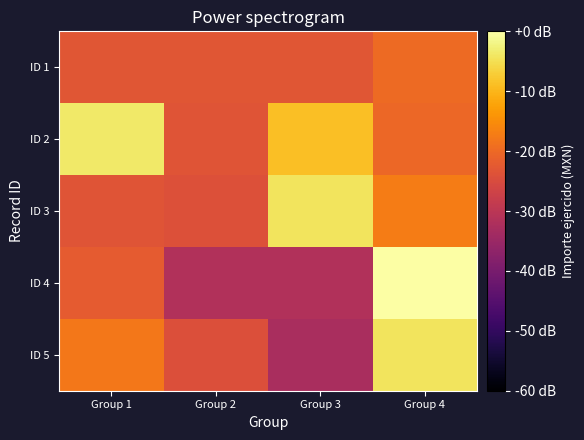

What is the total value across all series at Group 4?

-61.6